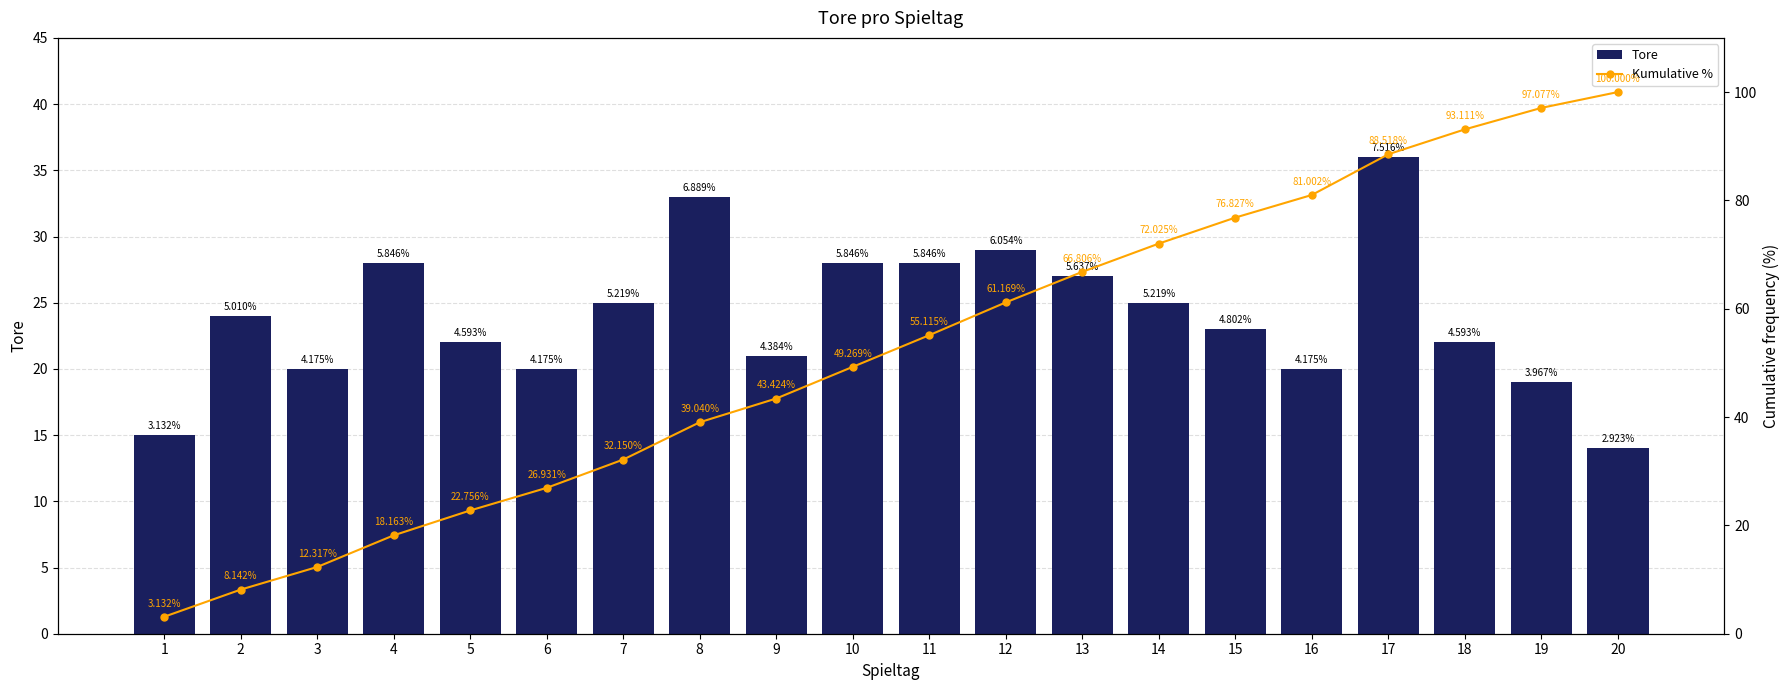

What is the value of the Tore bar at the 17th from the left?

36.0